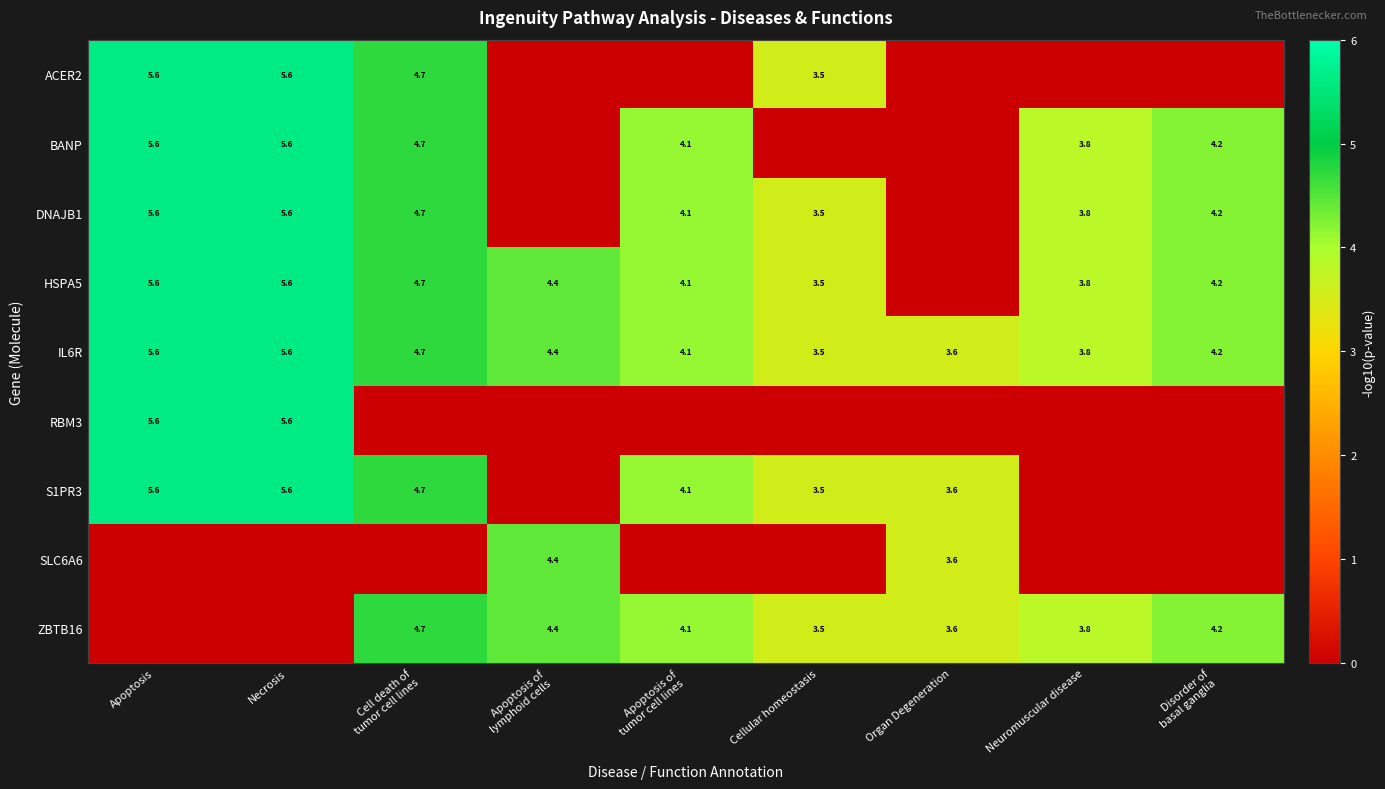

How many categories are shown in the chart?

9